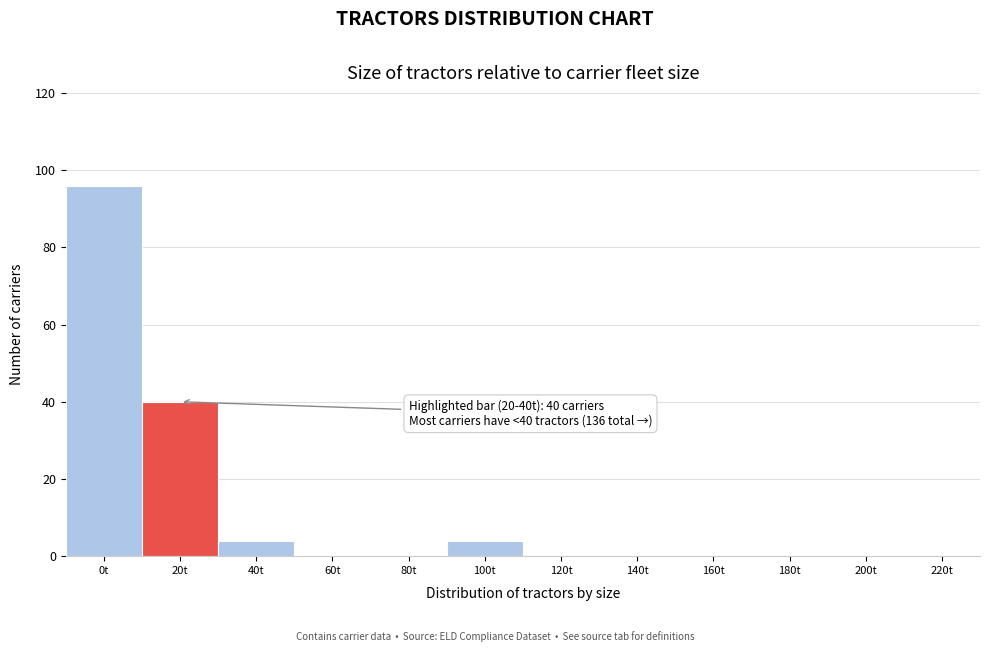

Reading left to right, extract all data points from this chart.

0t=96	20t=40	40t=4	60t=0	80t=0	100t=4	120t=0	140t=0	160t=0	180t=0	200t=0	220t=0